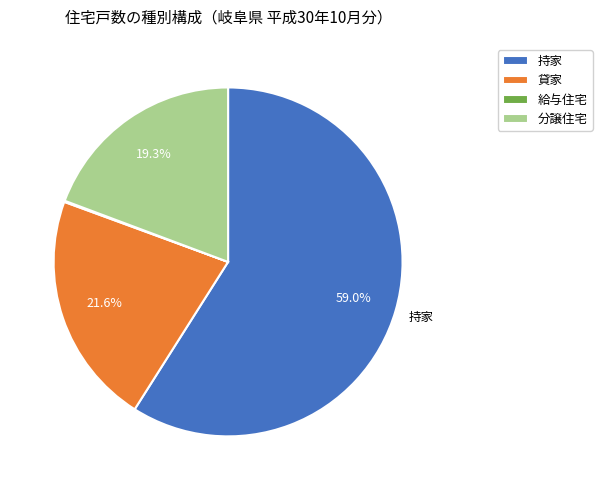

To the nearest percent, what percentage of the pie is 分譲住宅?

19%